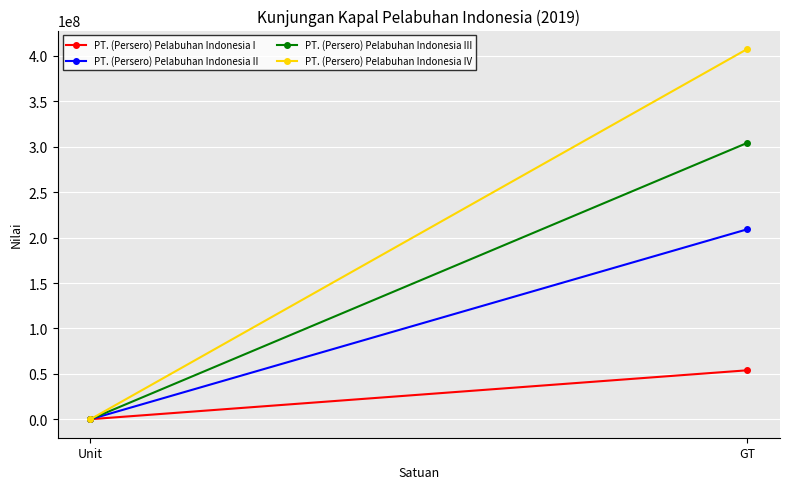

What is the maximum value for PT. (Persero) Pelabuhan Indonesia IV?

407598886